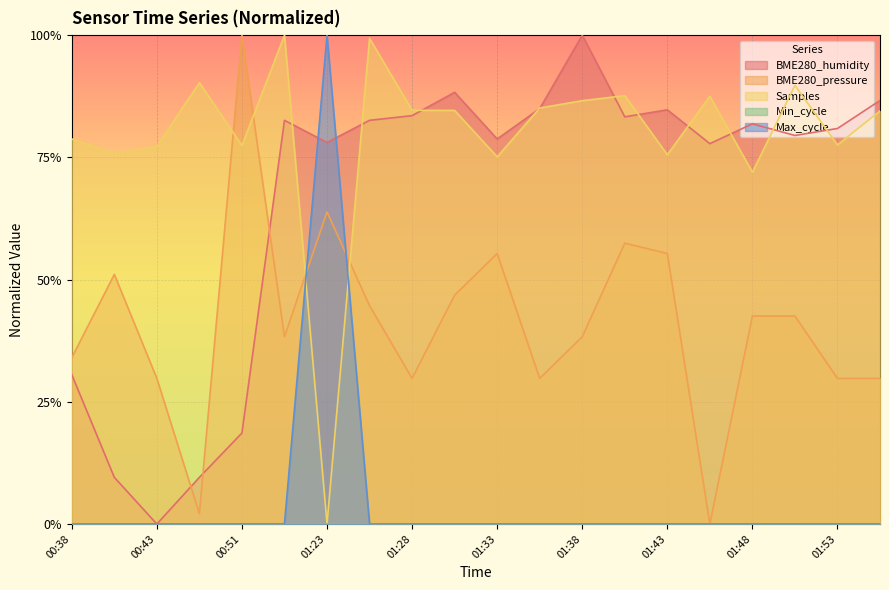

Is it true that BME280_pressure equals 0.2 at 01:33?

False